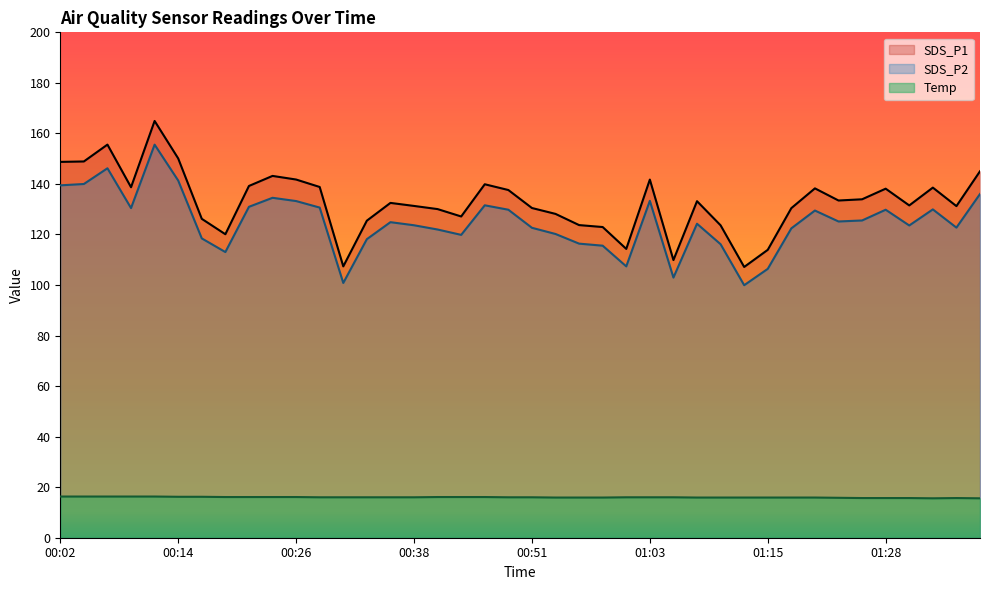

Which series changed the most between 00:02 and 00:19?

SDS_P1